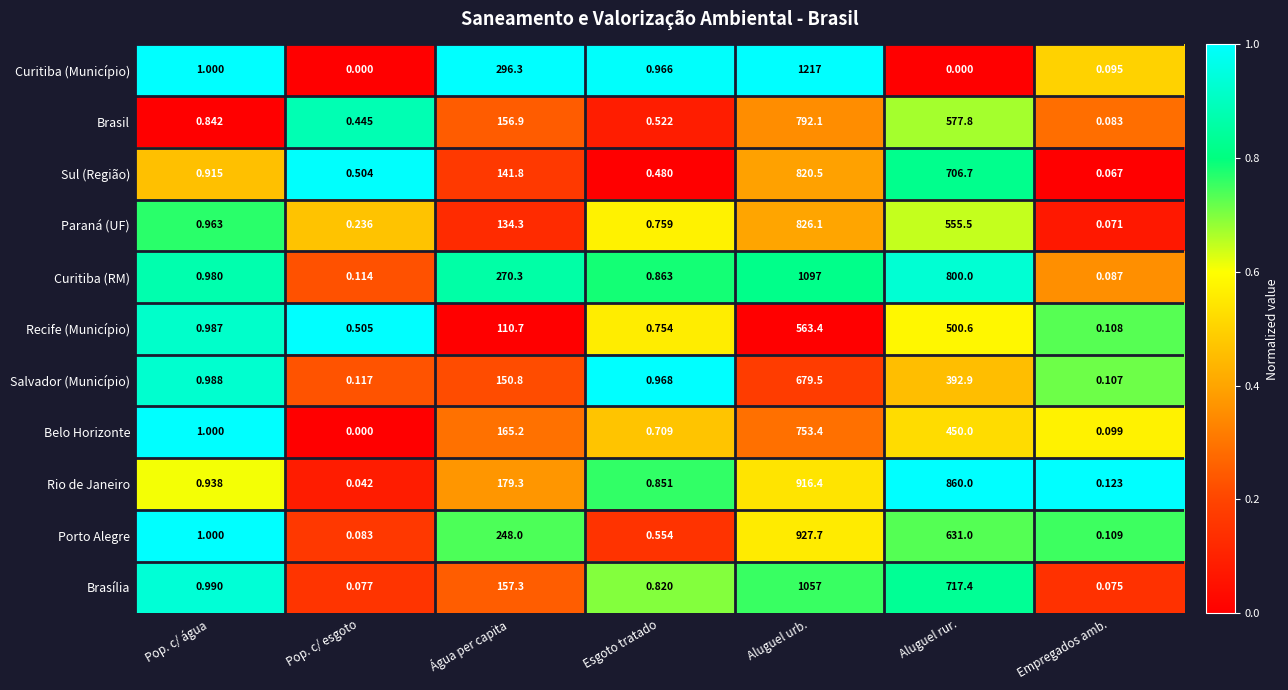

Which category has the highest value across all series?

Aluguel urb.